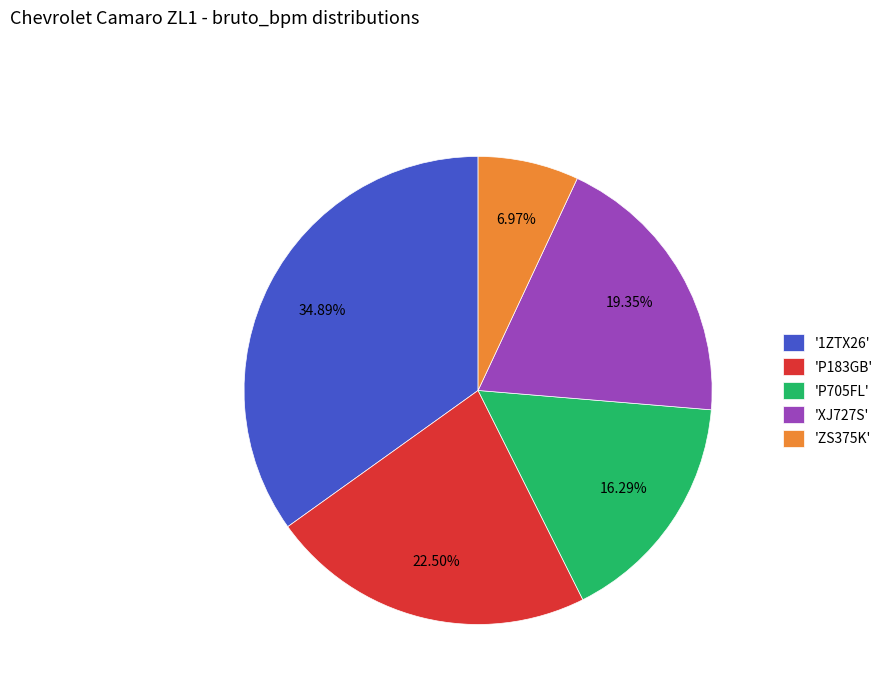

Which category has the smallest portion of the pie?

'ZS375K'